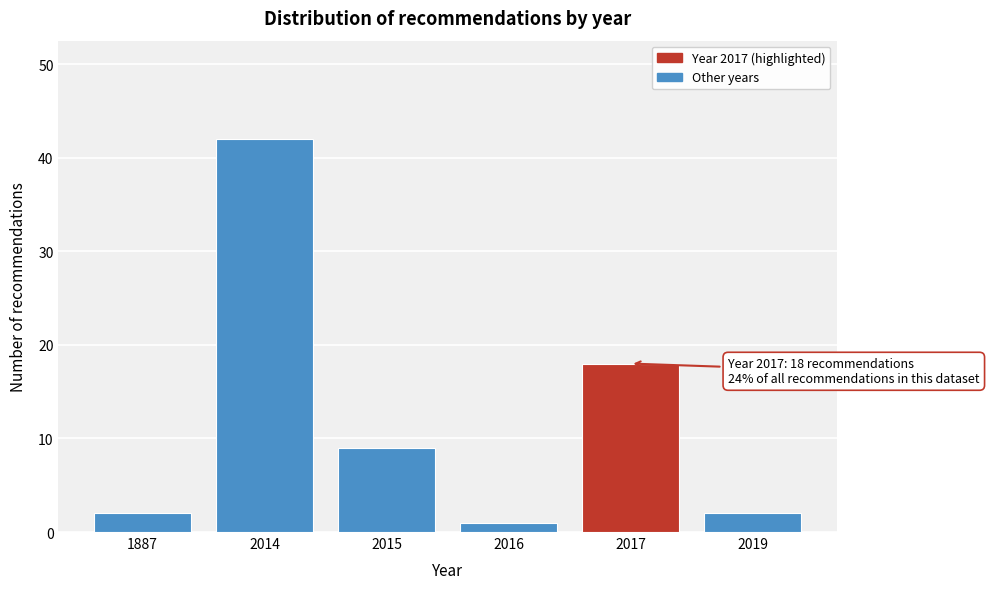

Reading right to left, extract all data points from this chart.

2	18	1	9	42	2